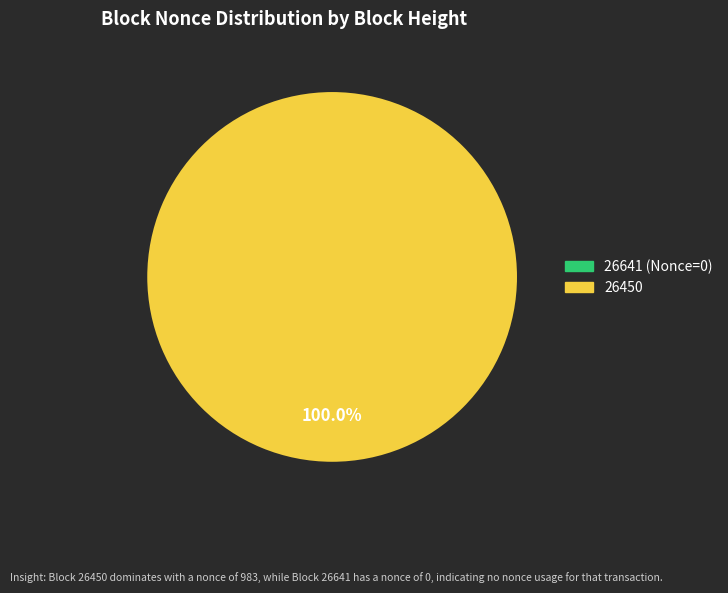

Count the number of slices in the pie.

1